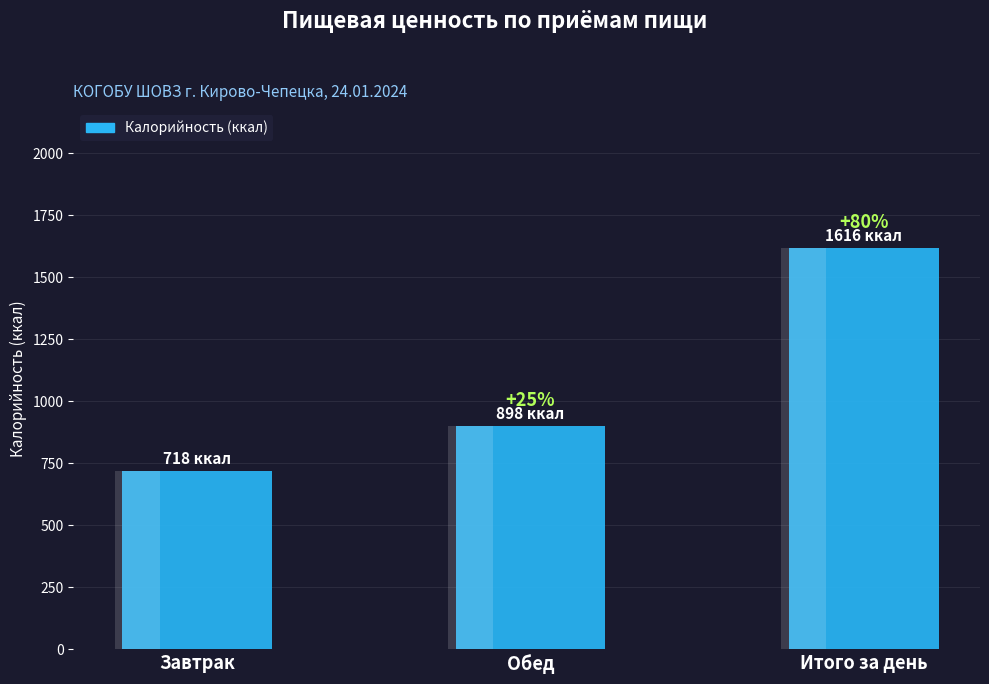

Rank the categories by value from lowest to highest.

Завтрак, Обед, Итого за день